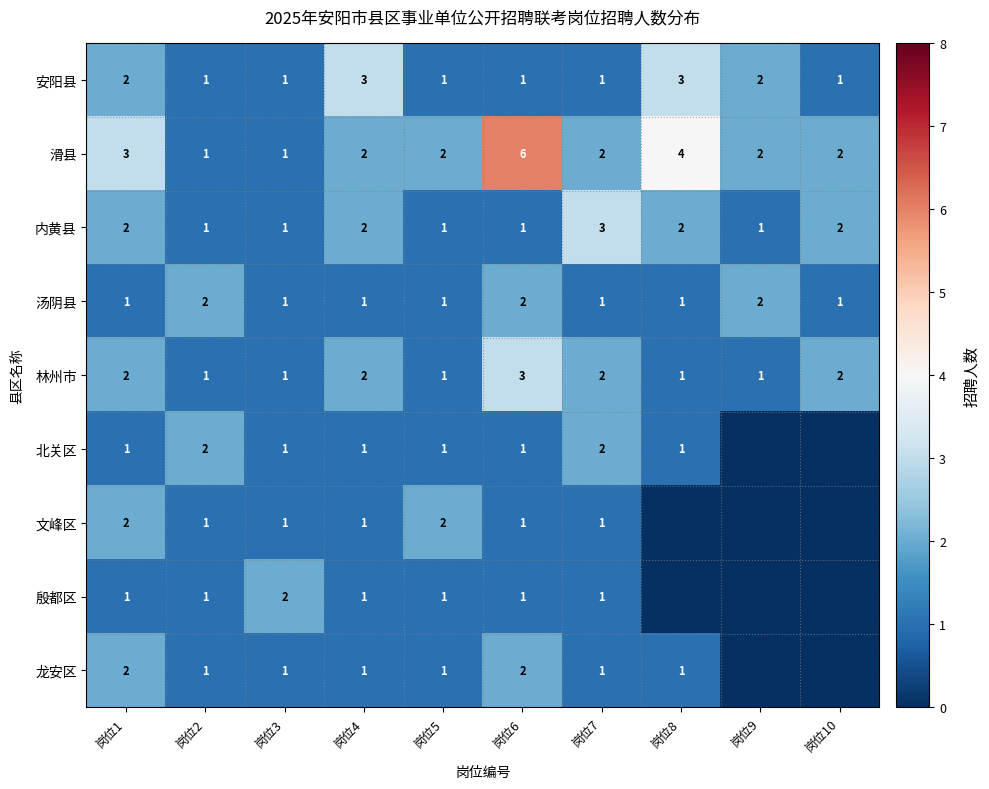

Between 岗位3 and 岗位7, which series saw the biggest shift?

内黄县